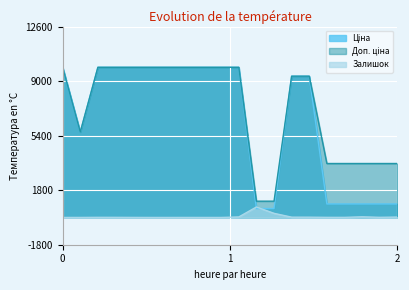

What is the maximum value shown in the chart?

9908.5